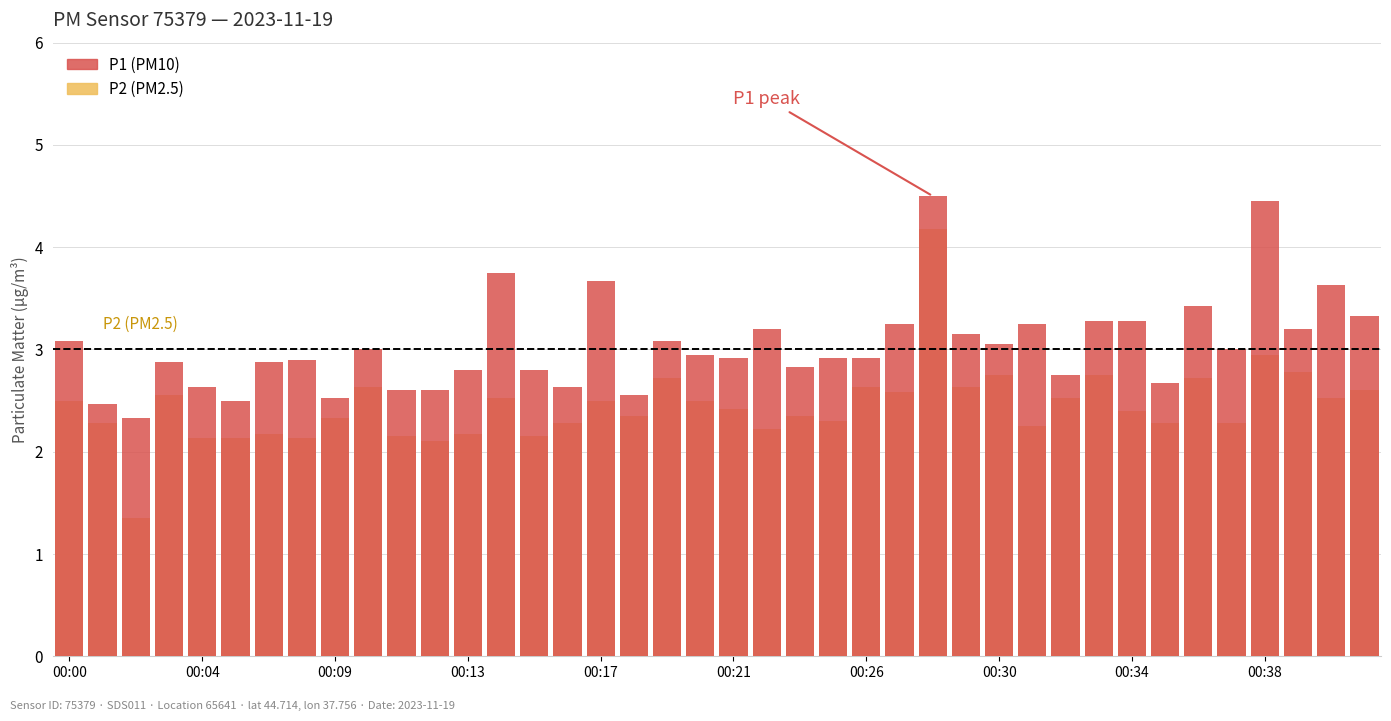

Is it true that P2 equals 1.3 at 00:21?

False